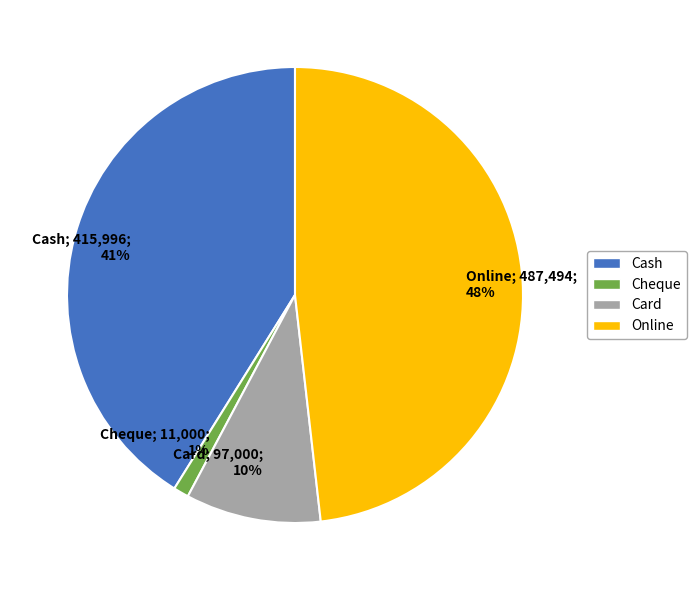

What is the ratio of the value at Card to the value at Cash?

0.2